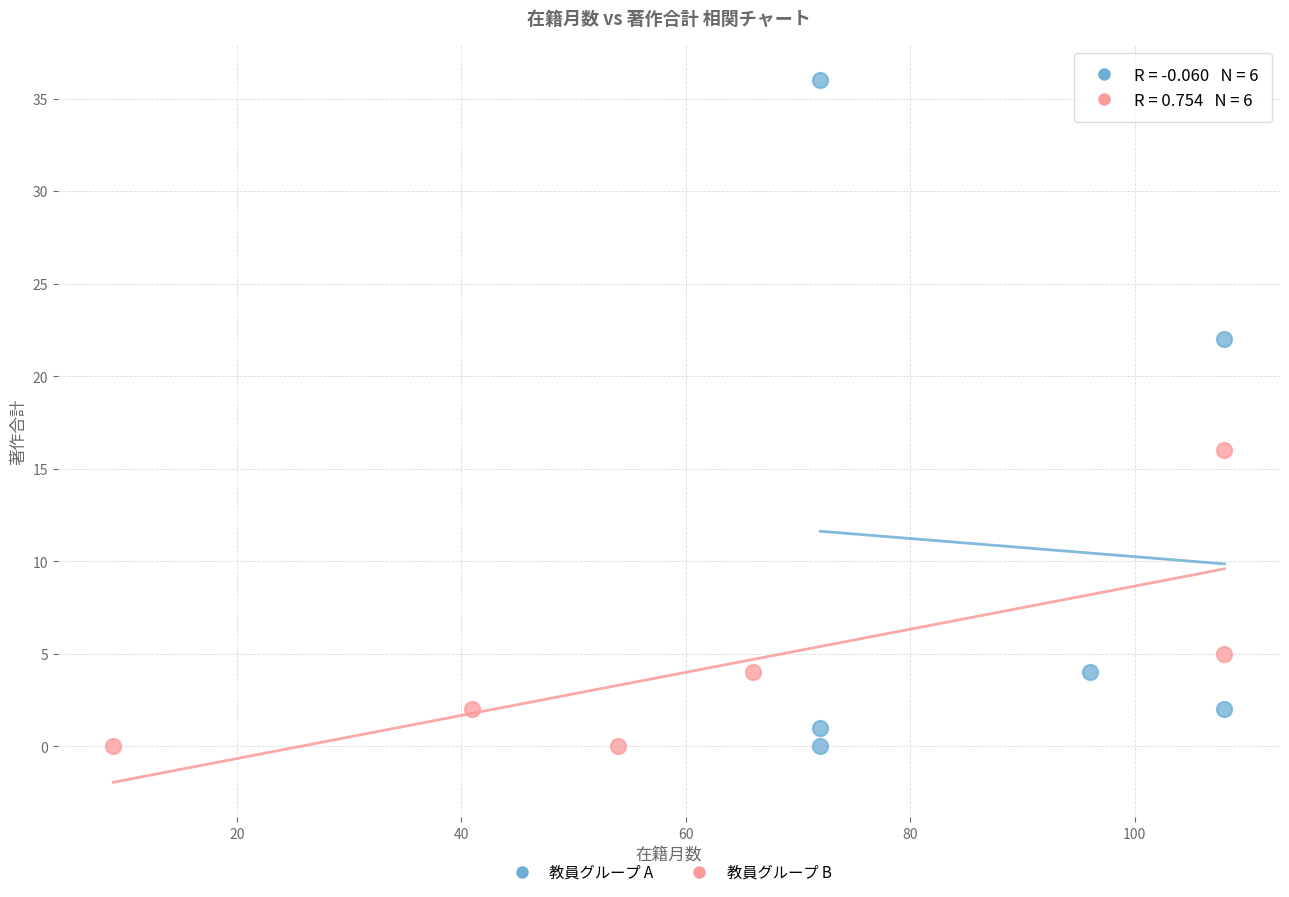

Which series has the widest spread of Y values?

教員グループ A